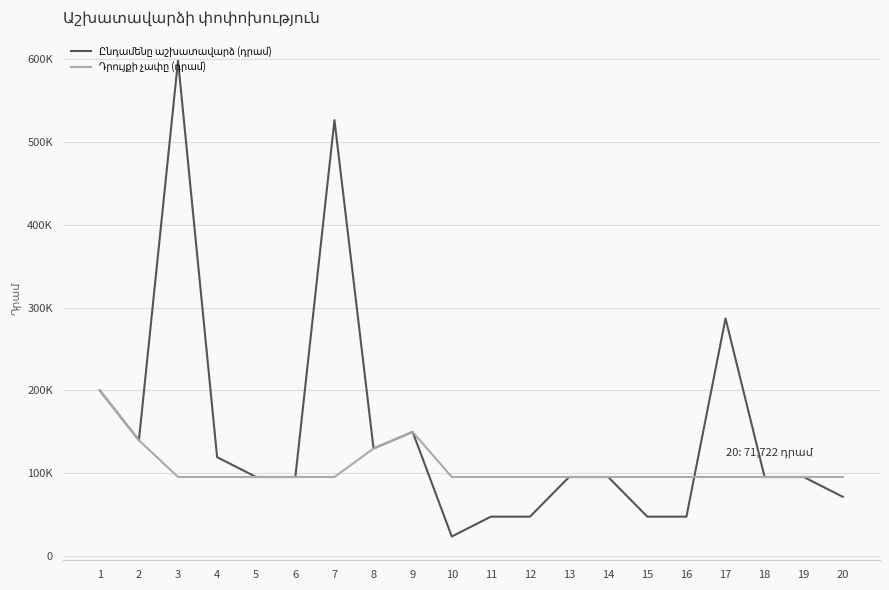

Is the value of Դրույքի չափը (դրամ) at 12 greater than the value of Ընդամենը աշխատավարձ (դրամ) at 18?

No